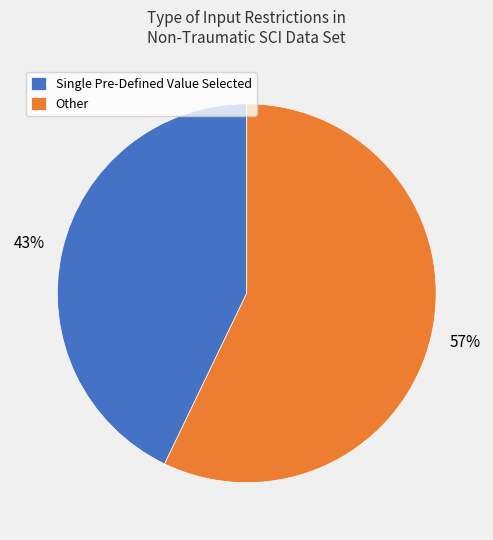

Combined, do Single Pre-Defined Value Selected and Other account for over 50%?

Yes